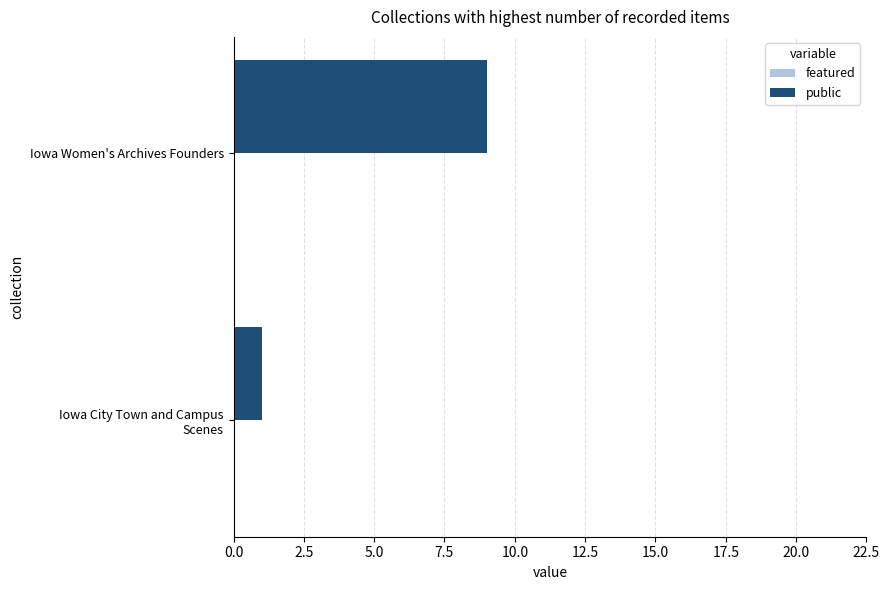

Reading top to bottom, what are all the values shown in this chart?

9	1